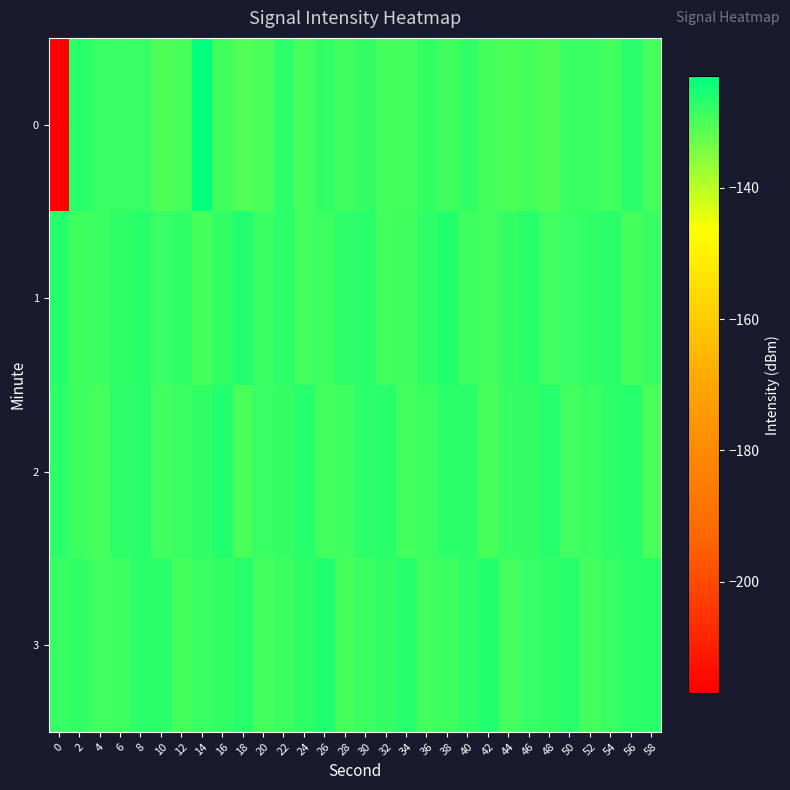

Between 10 and 46, which series saw the biggest shift?

1